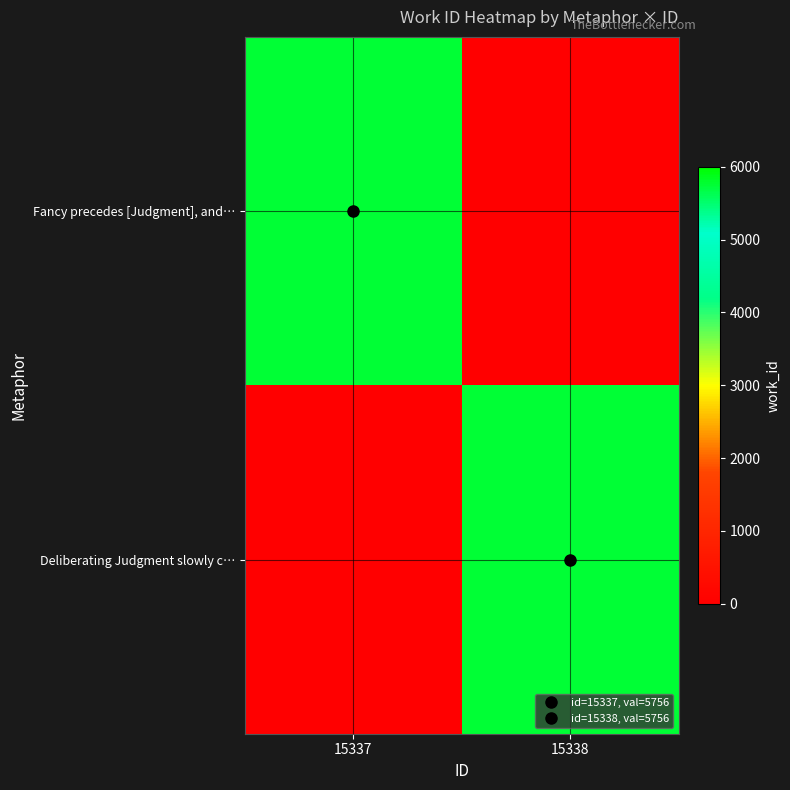

What is the spread (max minus min) of values at 15337?

5756